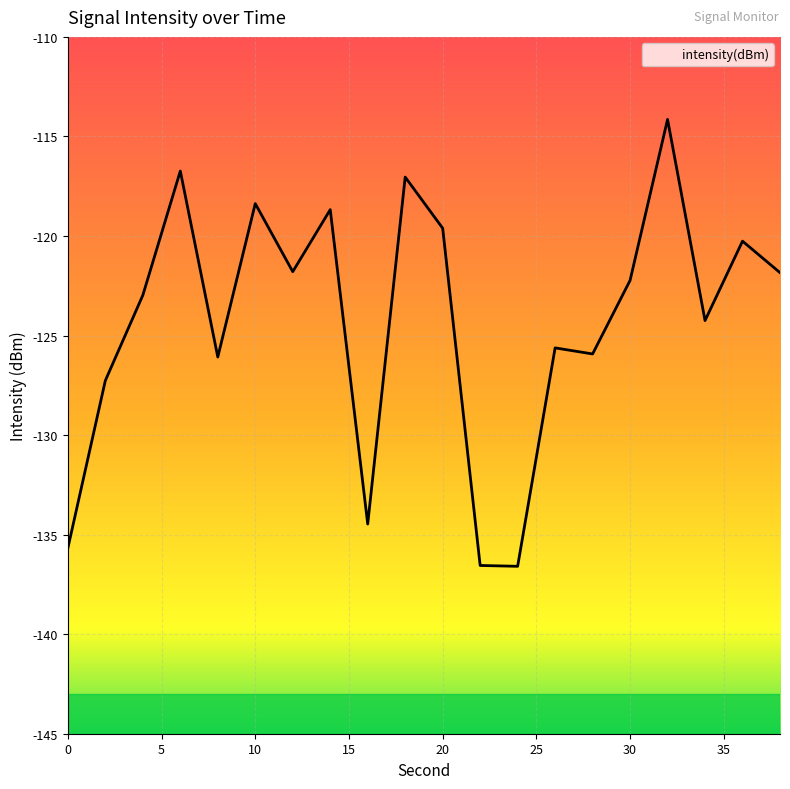

What is the average value?

-124.3